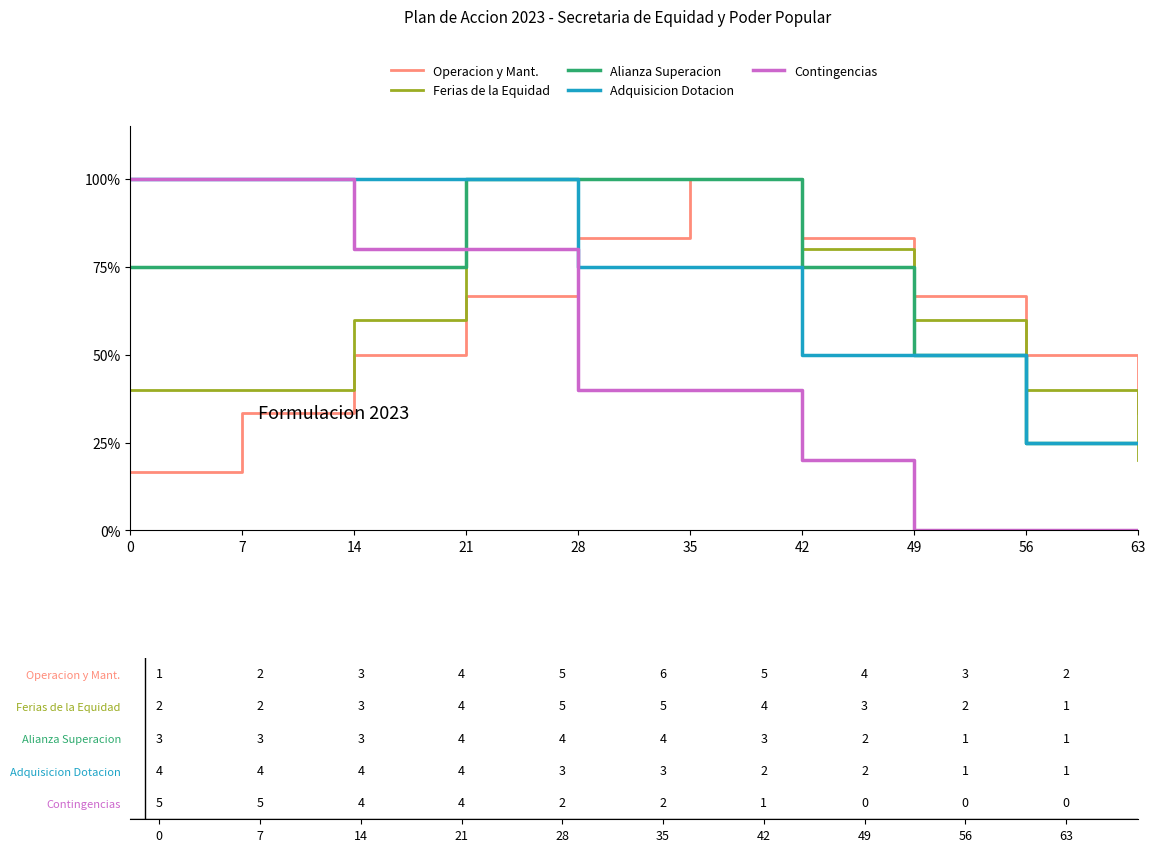

At 14, list the series in order from largest to smallest.

Adquisicion Dotacion, Contingencias, Alianza Superacion, Ferias de la Equidad, Operacion y Mant.